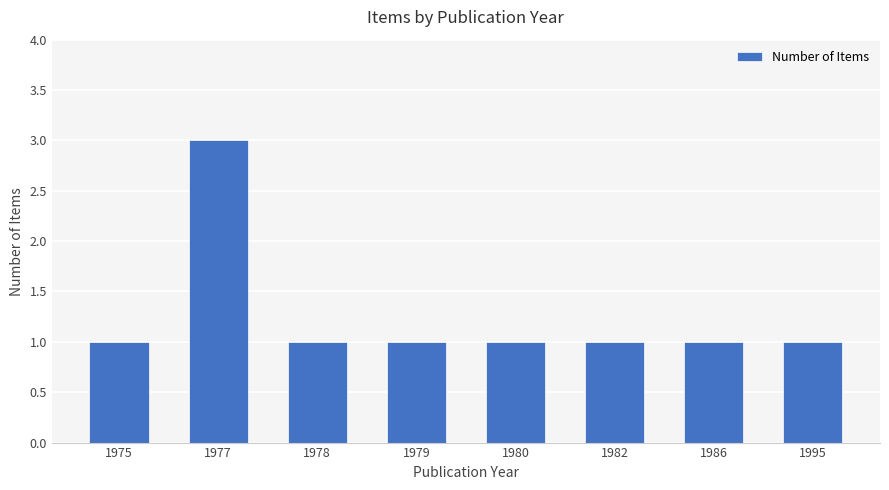

How many series are shown in this chart?

1